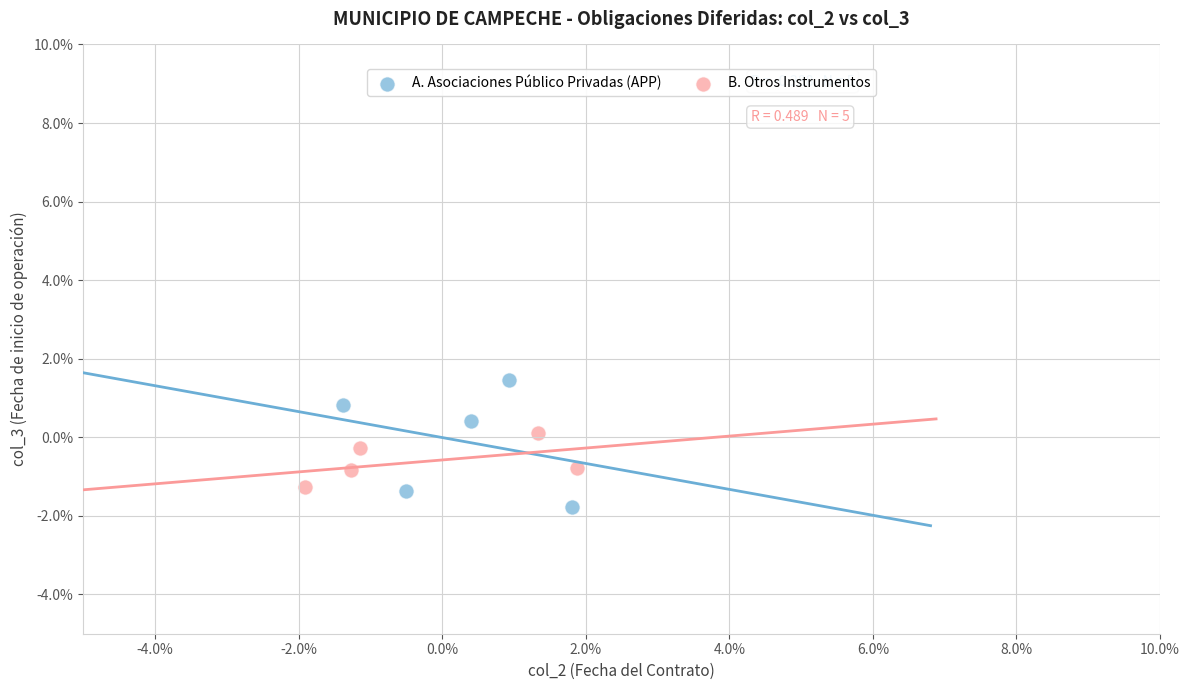

What are all the series names shown in the legend?

A. Asociaciones Público Privadas (APP), B. Otros Instrumentos